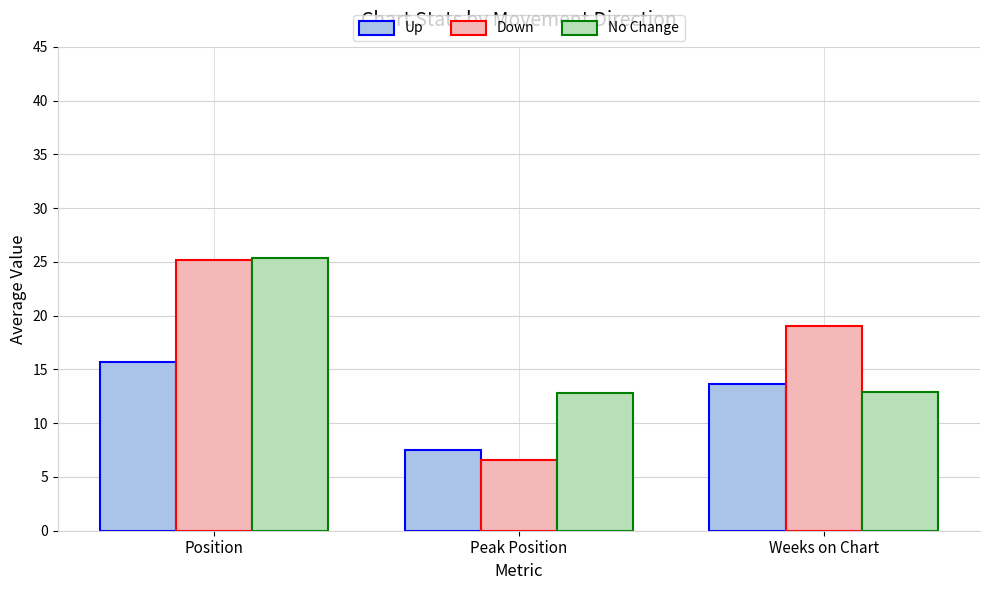

Rank the categories by Up value from highest to lowest.

Position, Weeks on Chart, Peak Position